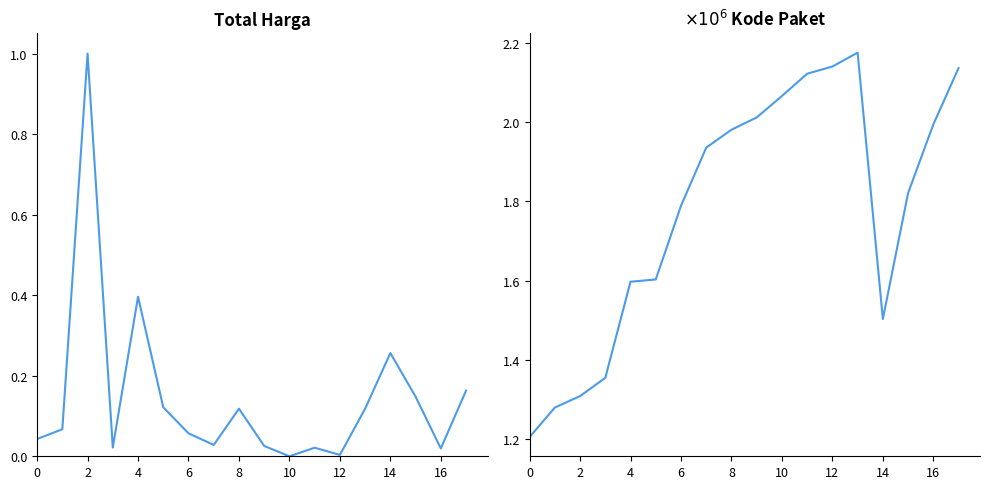

What is the greatest value displayed?

2.2